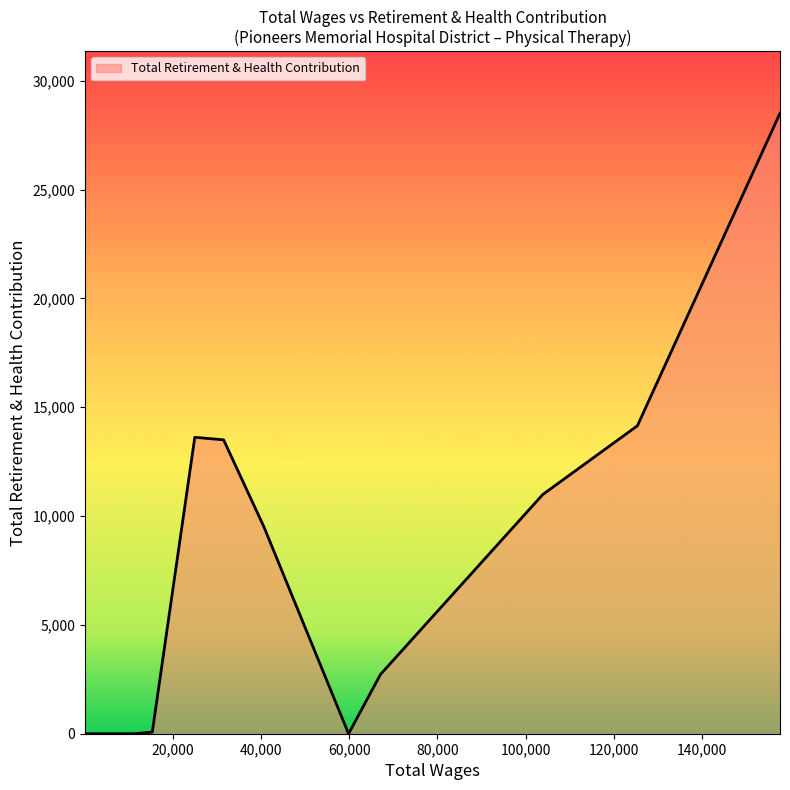

How many lines are shown in the chart?

1